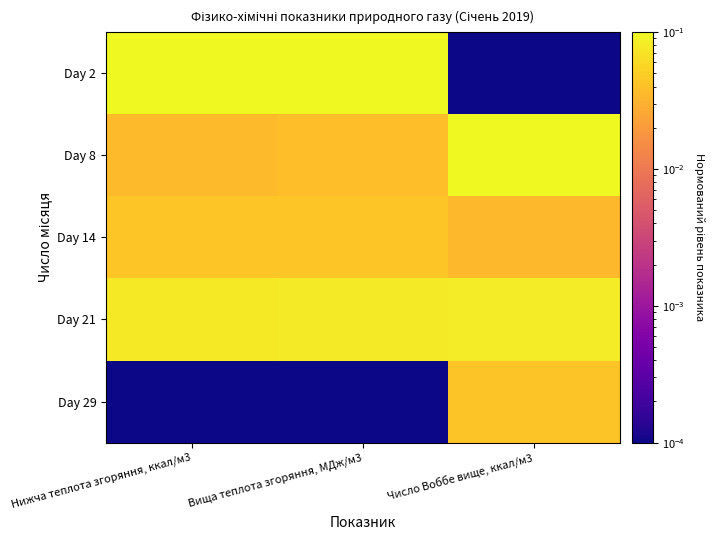

At which category is the sum across all series the highest?

Вища теплота згоряння, МДж/м3